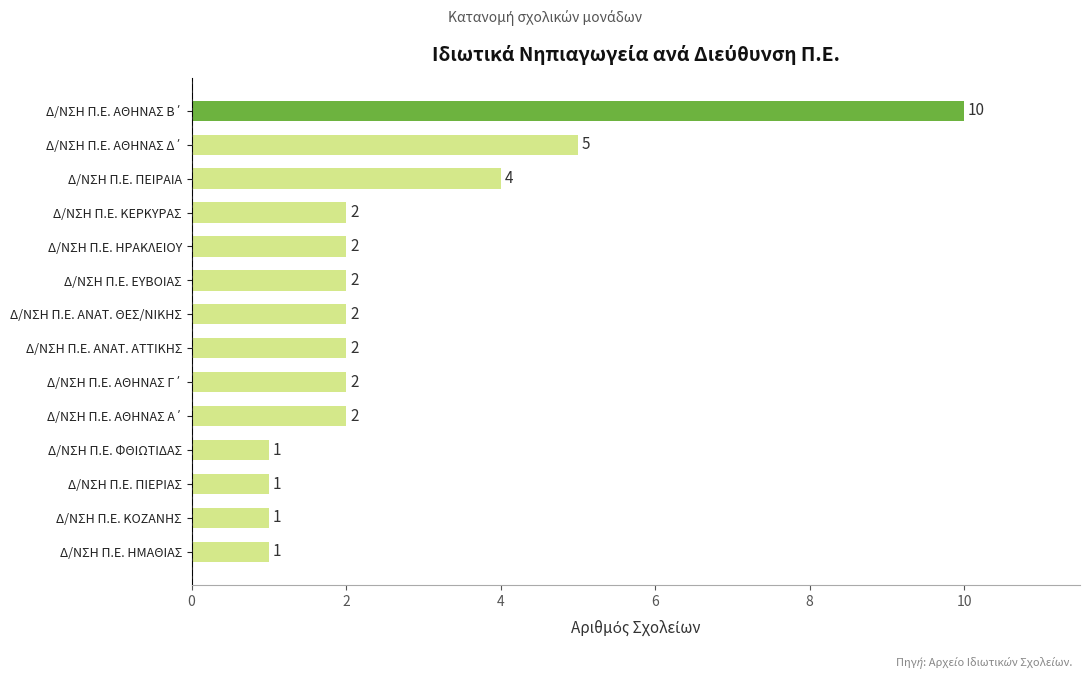

What is the difference between the maximum and minimum values?

9